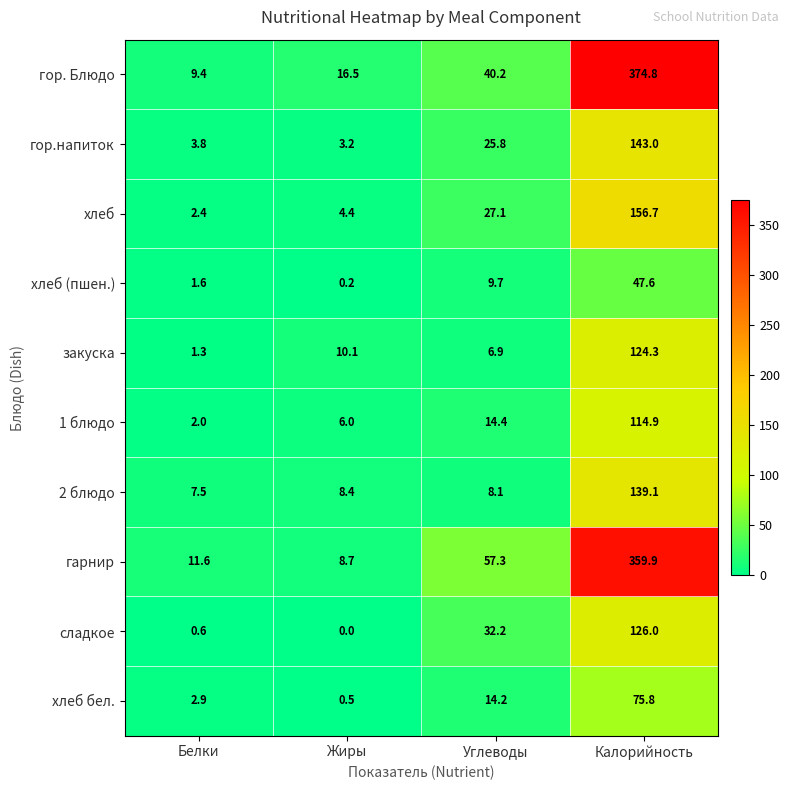

The value of гарнир at Углеводы is 96.6. True or false?

False